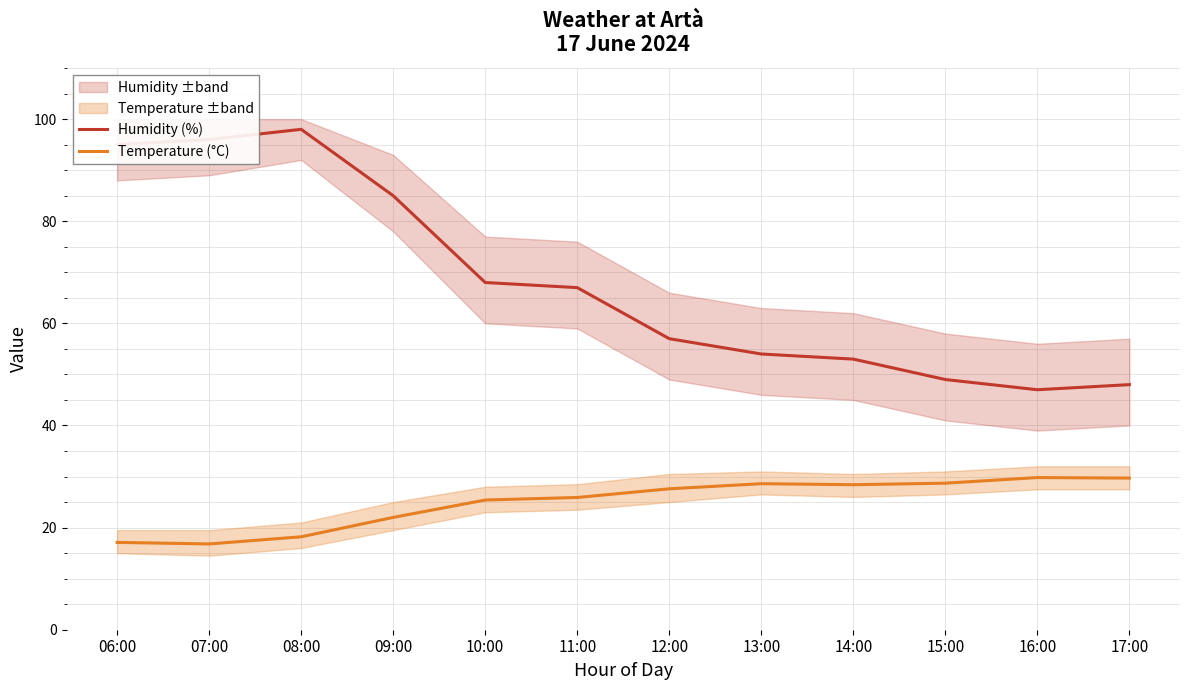

Is this an area chart (filled region under the line)?

No